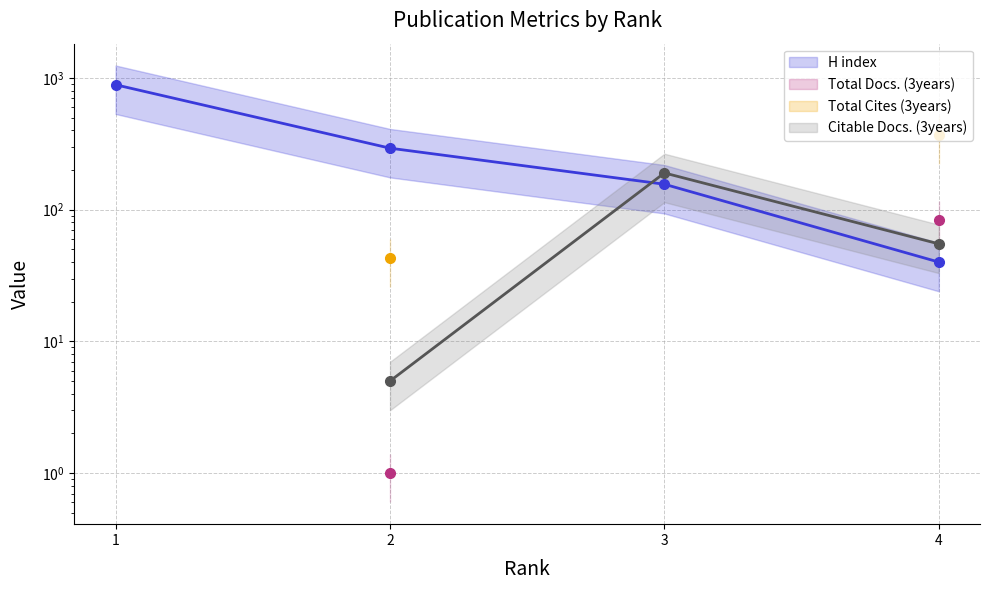

Rank the series at 2 from lowest to highest value.

Total Docs. (3years) (line), Citable Docs. (3years) (line), Total Cites (3years) (line), H index (line)